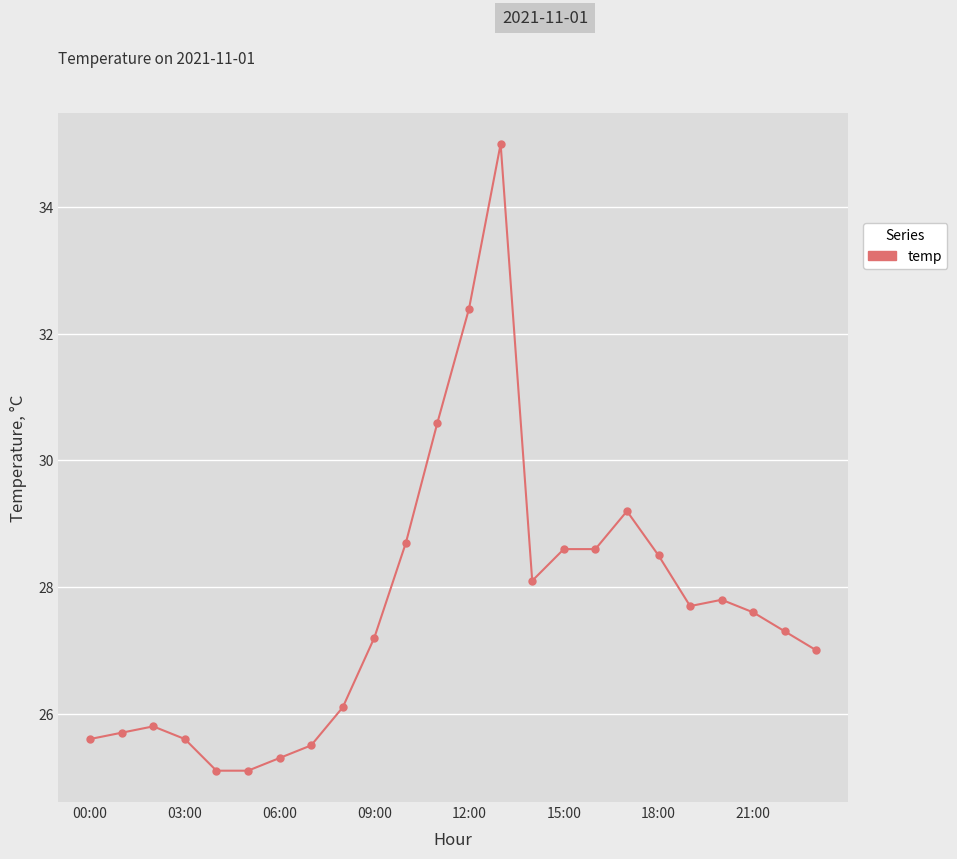

What is the value of the 9th point from the left?

26.1